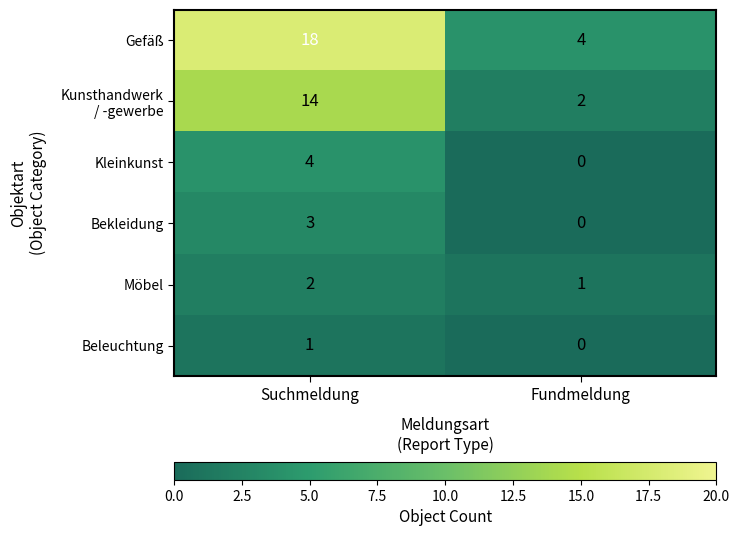

At which label does Beleuchtung reach its peak?

Suchmeldung